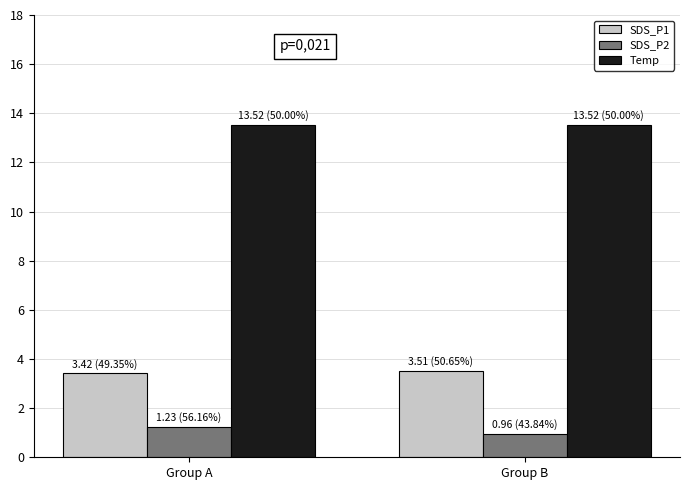

What is the sum of all SDS_P2 values?

2.2